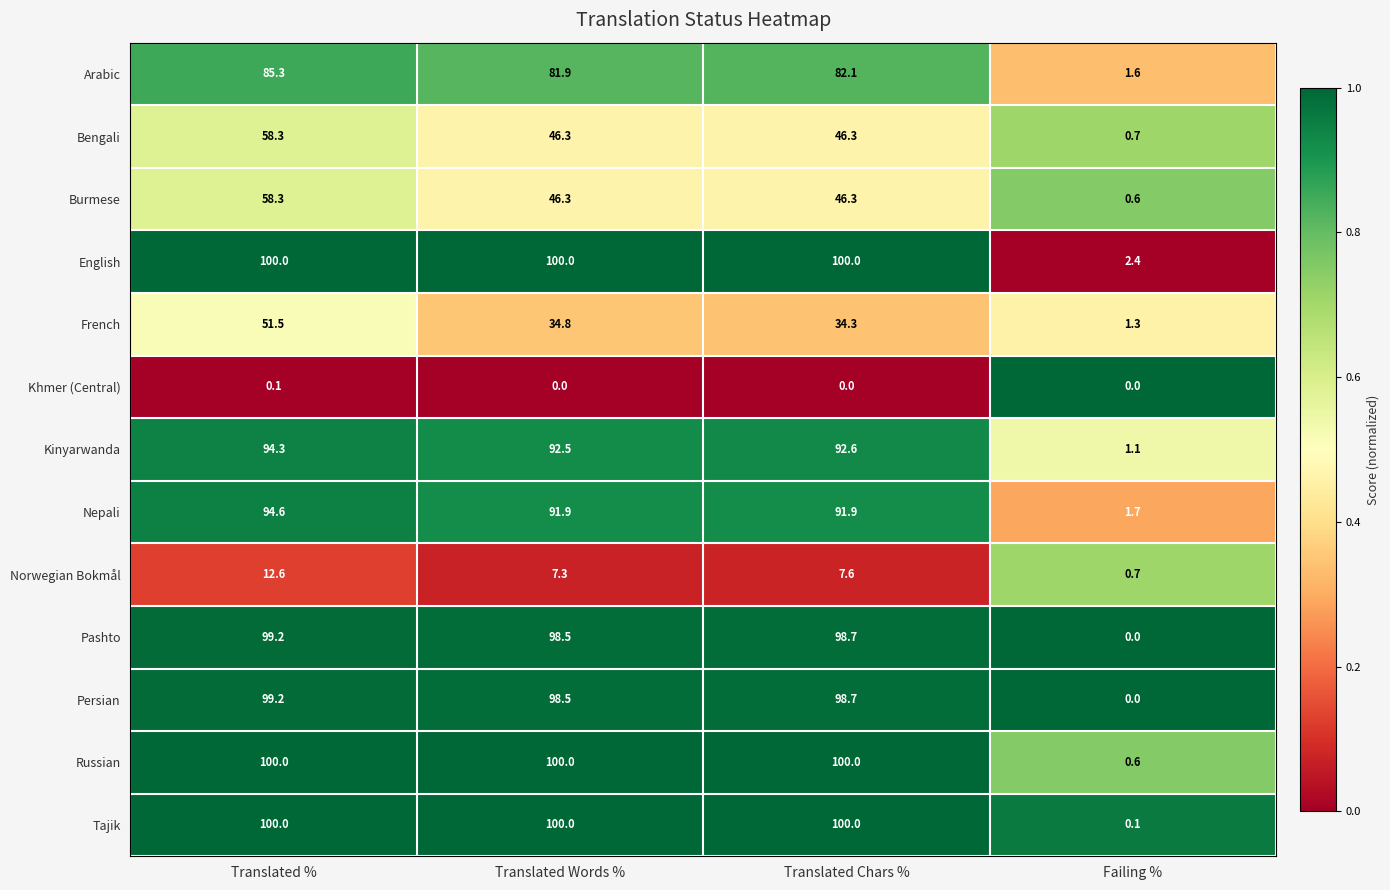

At which label does Bengali reach its peak?

Translated %